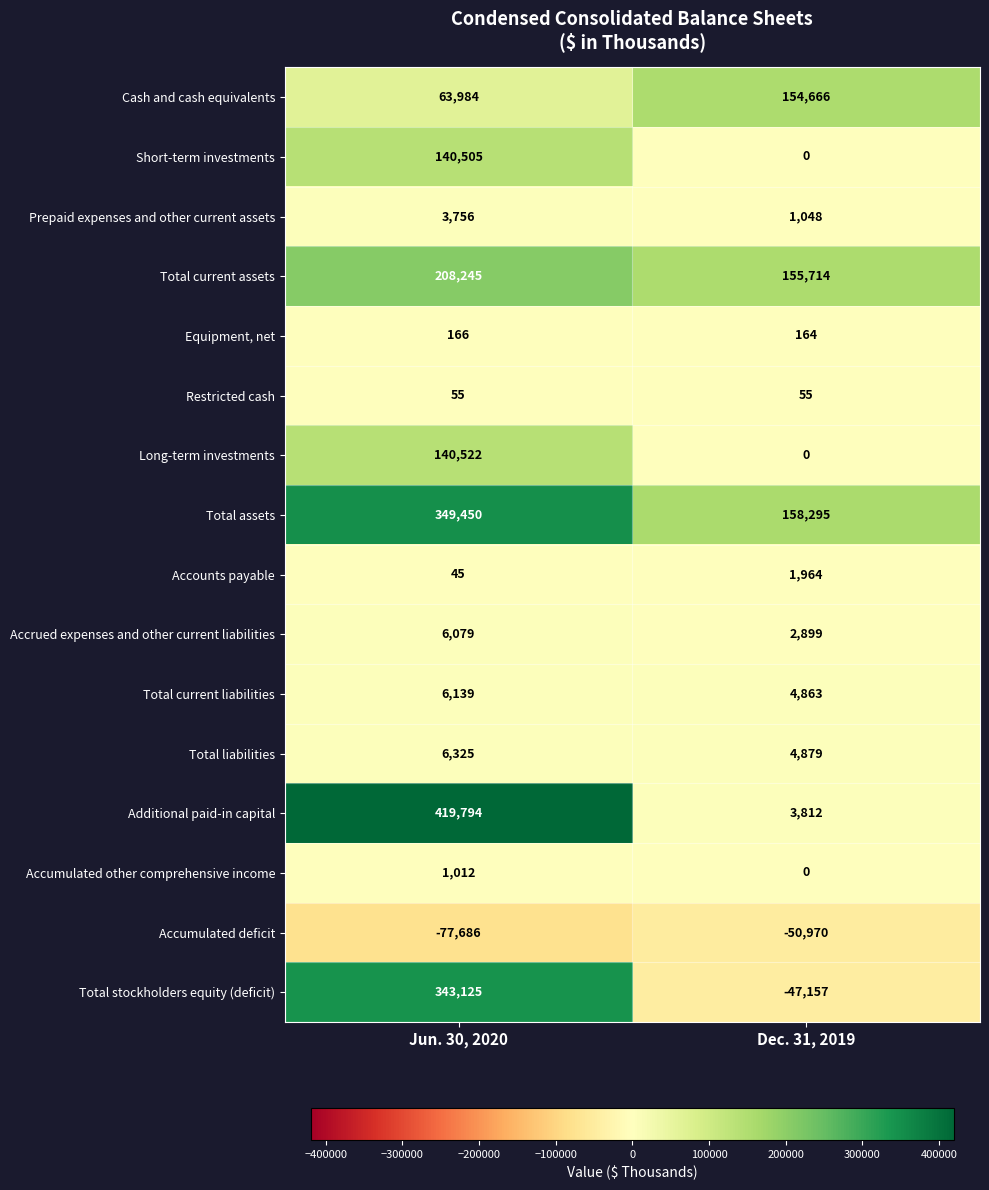

Read the Accumulated deficit value at Jun. 30, 2020, to the nearest 10.

-77690